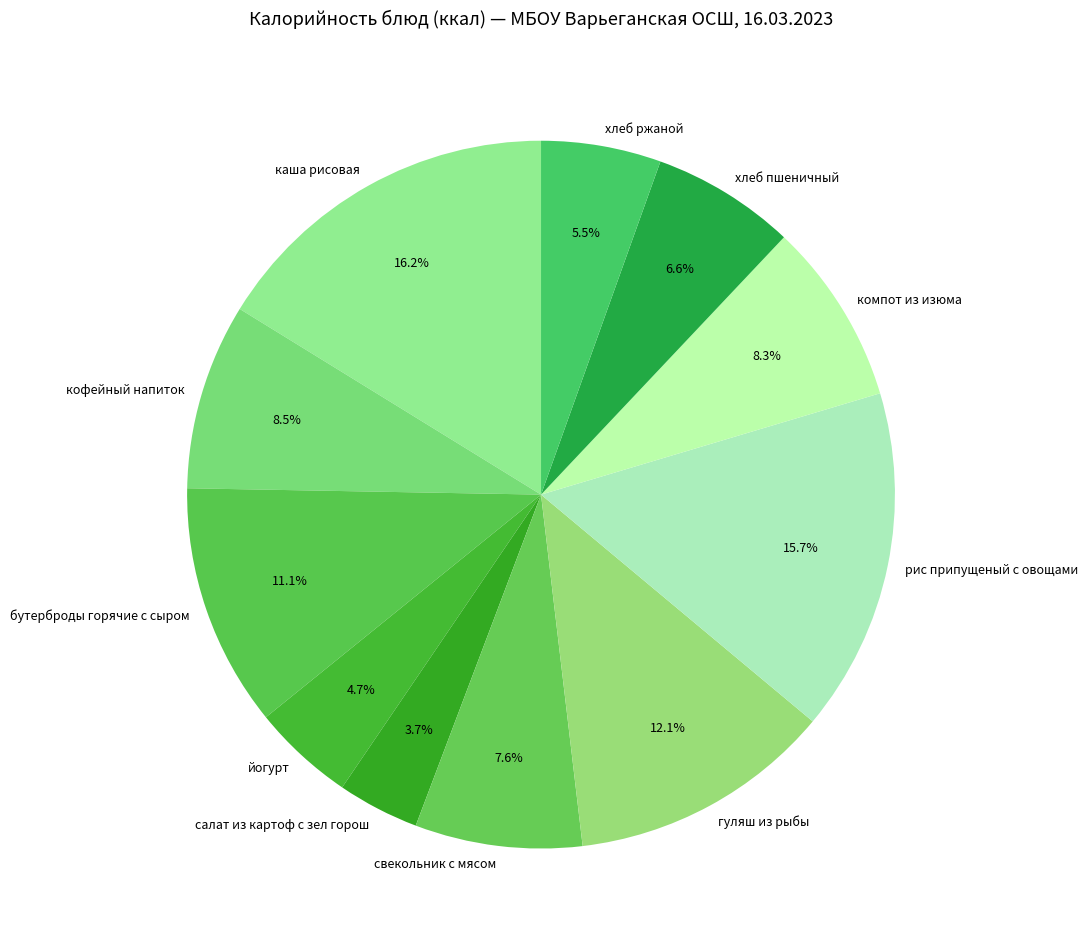

How many segments does this pie chart have?

11